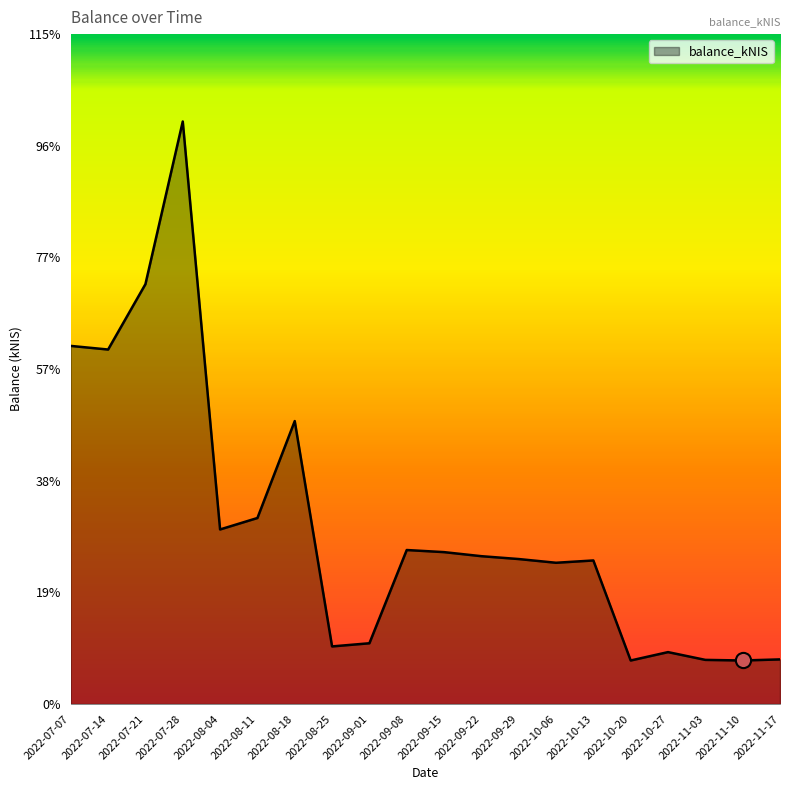

What is the ratio of the value at 2022-09-15 to the value at 2022-09-08?

1.0